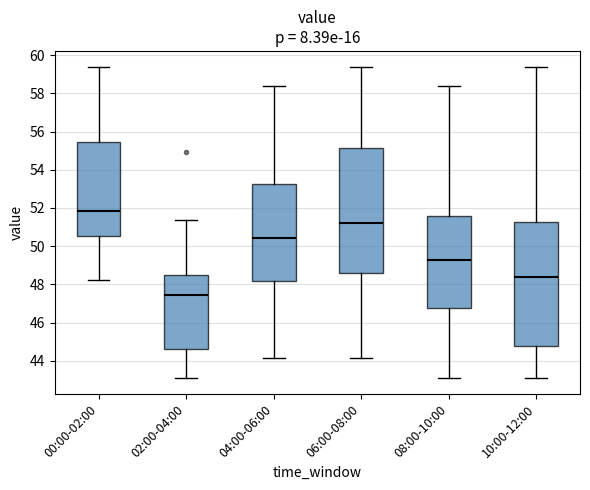

Where is the upper edge of the box for 00:00-02:00 on the y-axis? The values are not printed on the chart, so give them approximately, as read against the axis.

55.4